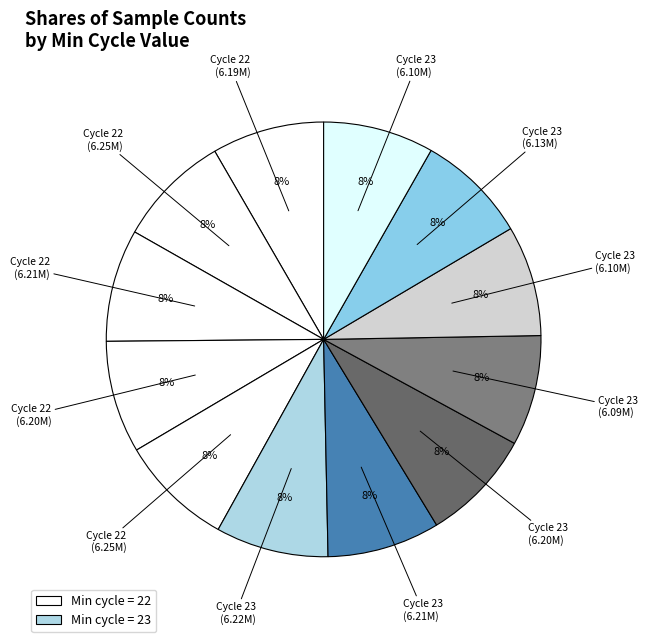

Count the number of slices in the pie.

12